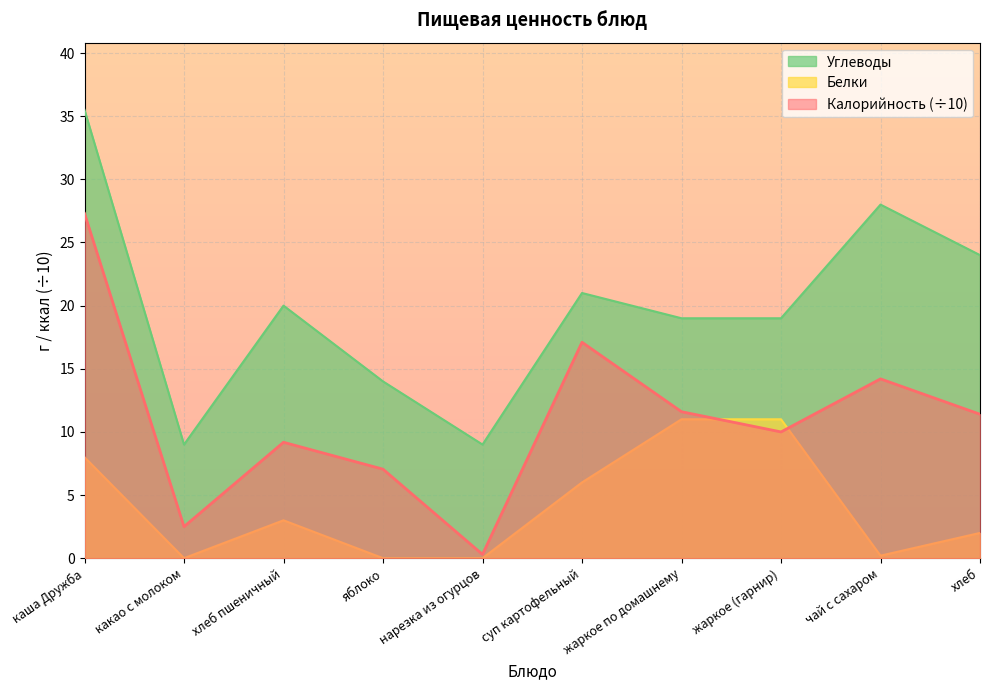

Reading right to left, extract all data points from this chart.

Калорийность: хлеб=11.4	чай с сахаром=14.2	жаркое (гарнир)=10.0	жаркое по домашнему=11.6	суп картофельный=17.1	нарезка из огурцов=0.3	яблоко=7.0	хлеб пшеничный=9.2	какао с молоком=2.5	каша Дружба=27.3
Белки: хлеб=2.0	чай с сахаром=0.2	жаркое (гарнир)=11.0	жаркое по домашнему=11.0	суп картофельный=6.0	нарезка из огурцов=0.0	яблоко=0.0	хлеб пшеничный=3.0	какао с молоком=0.0	каша Дружба=8.0
Углеводы: хлеб=24.0	чай с сахаром=28.0	жаркое (гарнир)=19.0	жаркое по домашнему=19.0	суп картофельный=21.0	нарезка из огурцов=9.0	яблоко=14.0	хлеб пшеничный=20.0	какао с молоком=9.0	каша Дружба=35.5